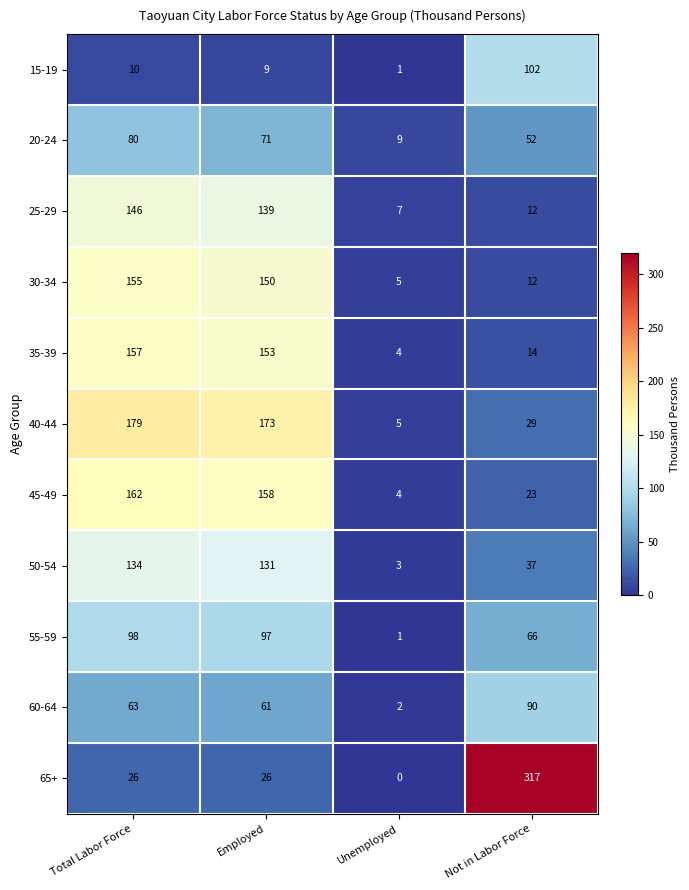

At which label does 35-39 reach its peak?

Total Labor Force